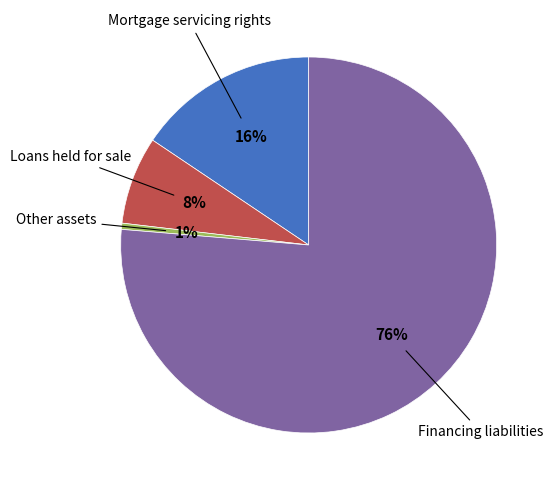

Is there a majority slice in this chart?

Yes